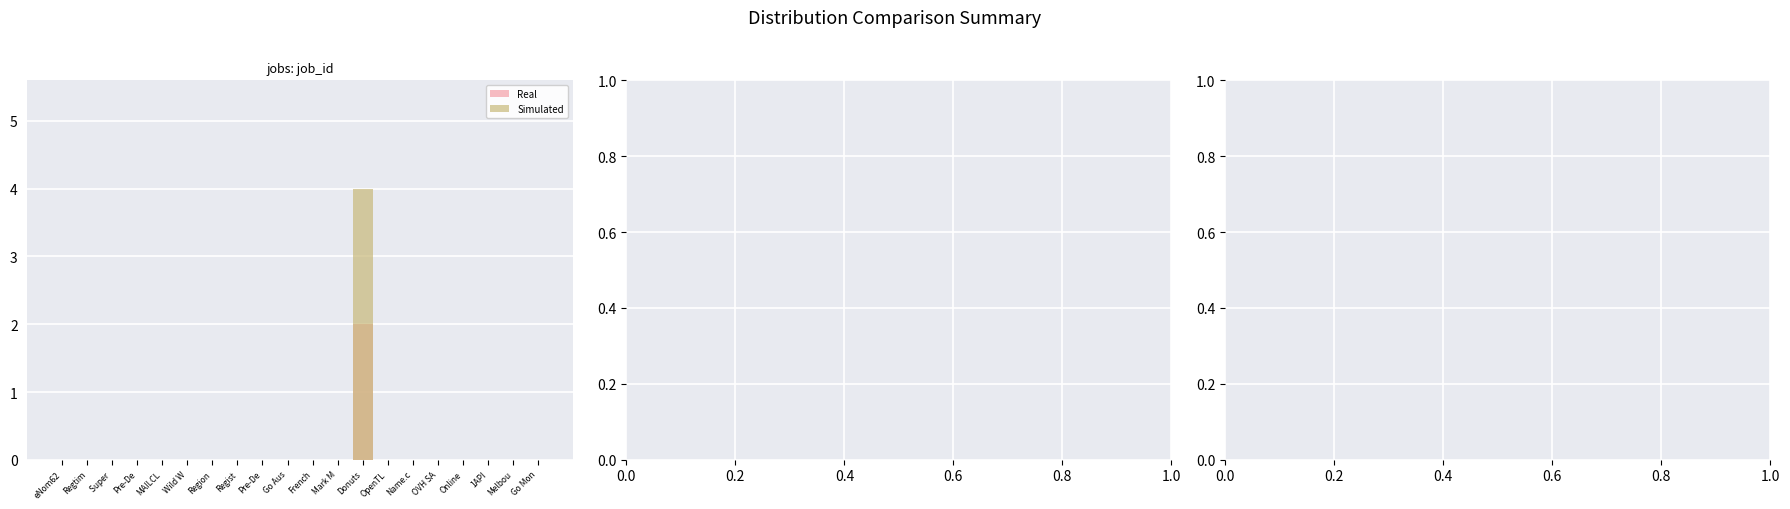

How many bars are there in each group?

2